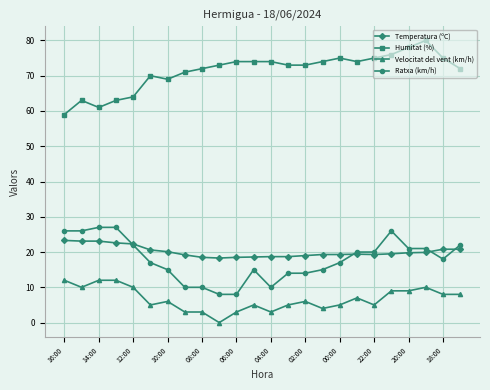

At how many categories does at least one series exceed 18?

24